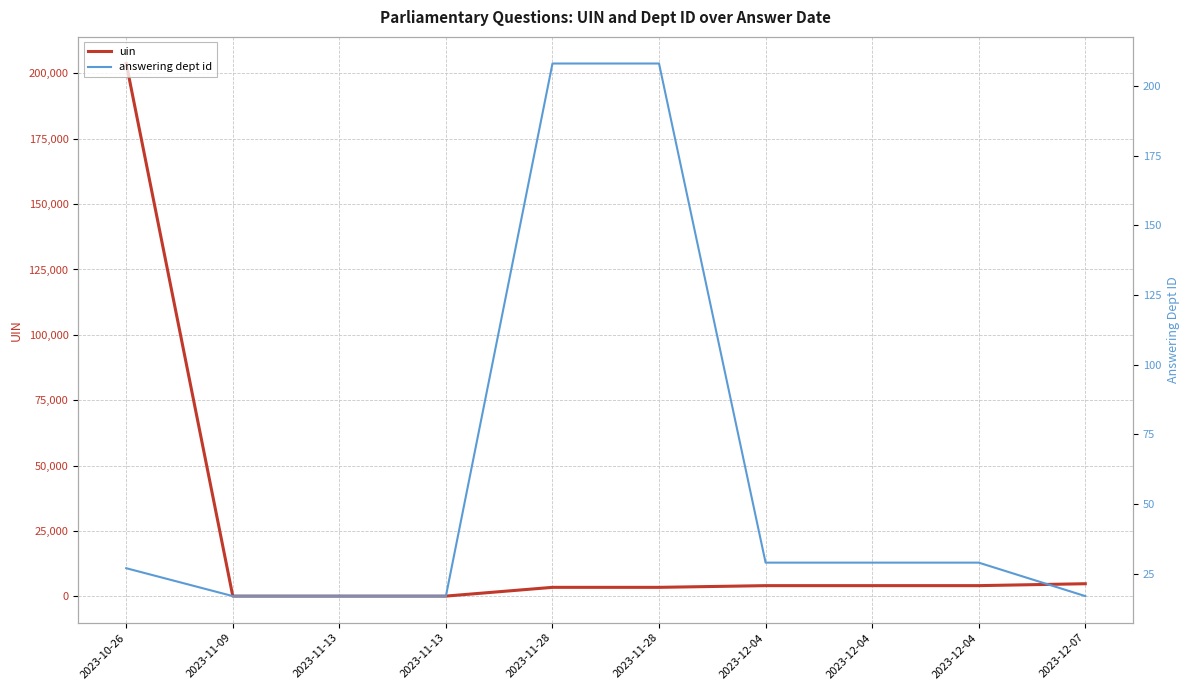

Does the chart have visible grid lines?

Yes